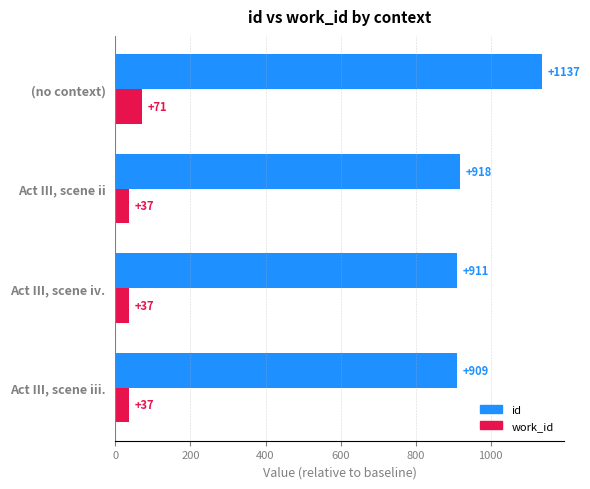

Which label corresponds to the largest value in the chart?

(no context)